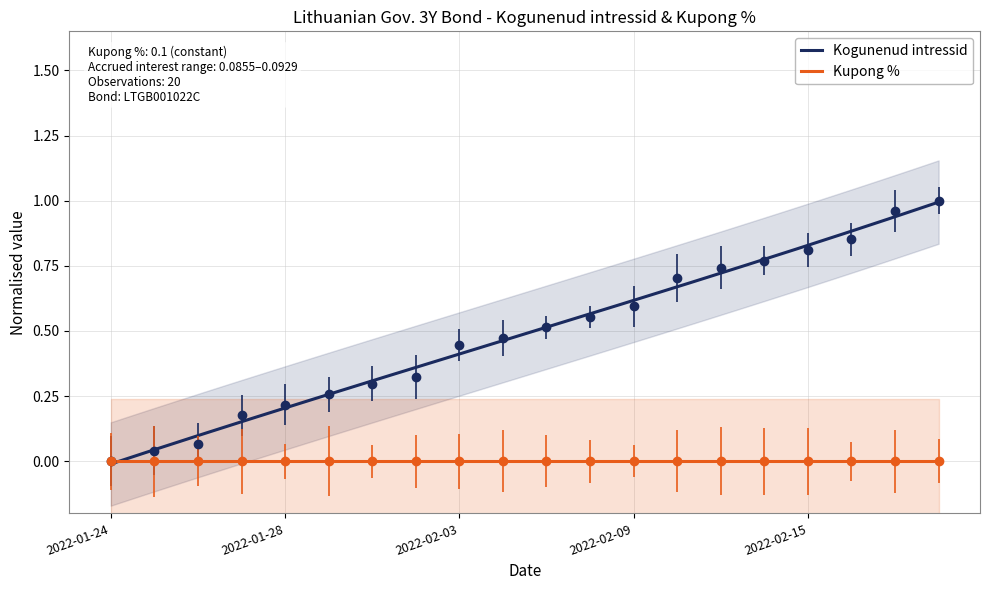

At which label is the value closest to 0?

2022-01-24